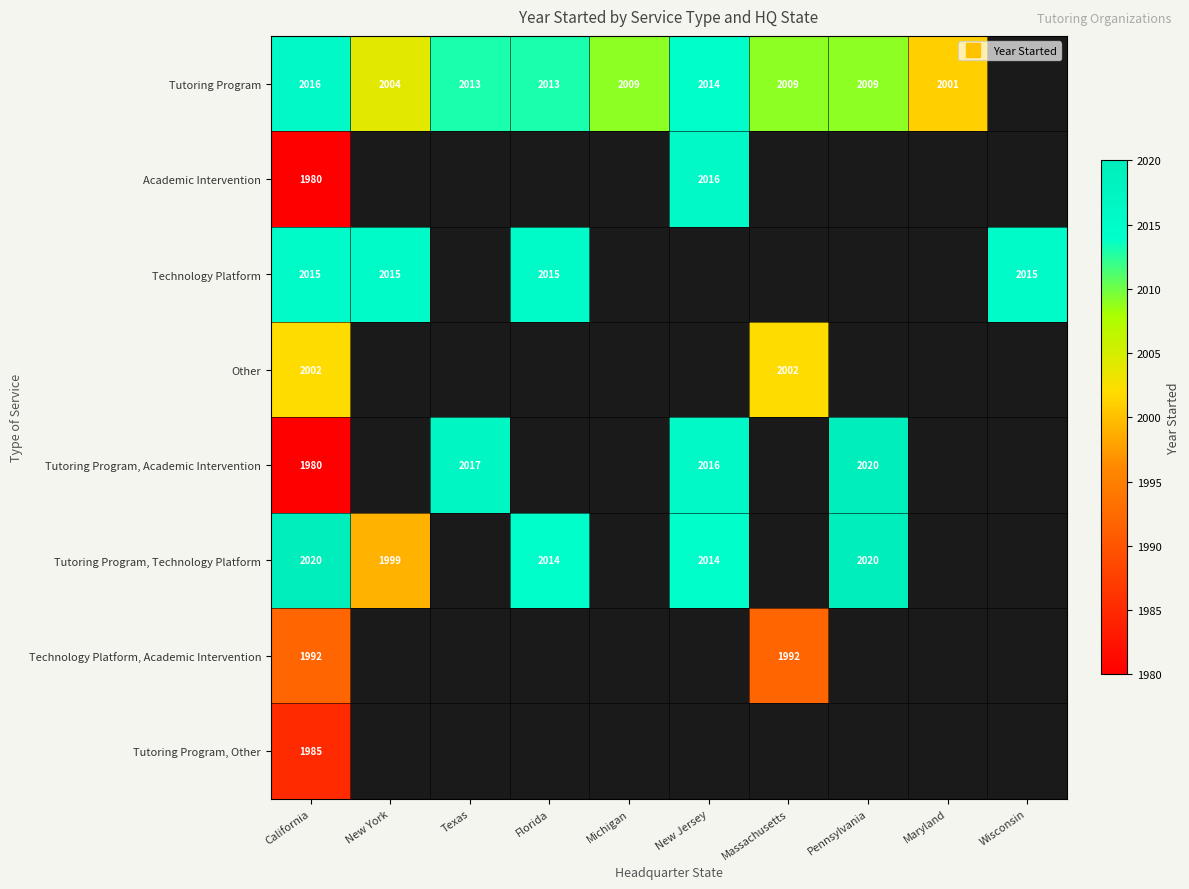

Which category has the highest value across all series?

Pennsylvania